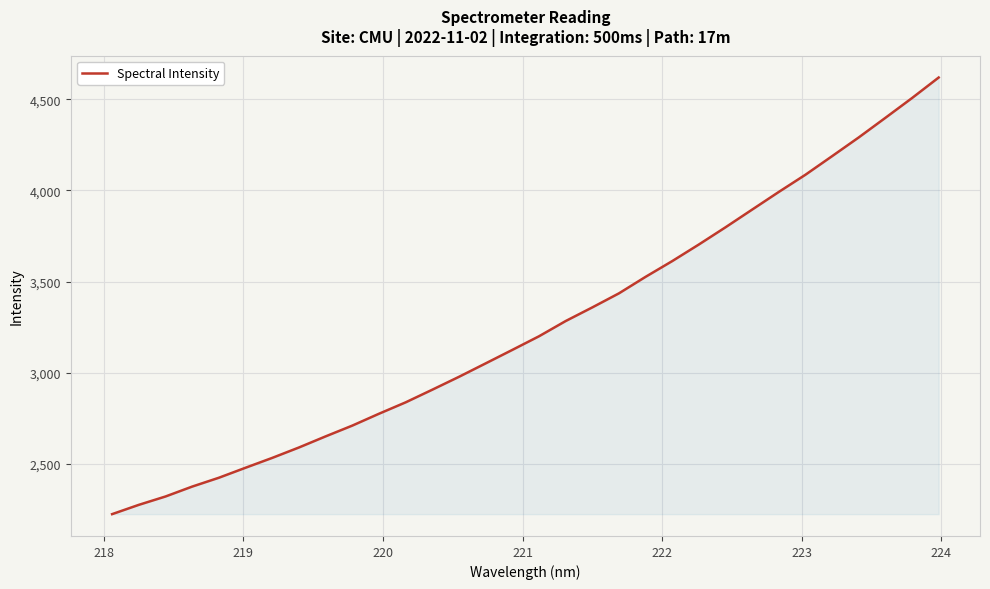

What is the maximum value shown in the chart?

4618.9